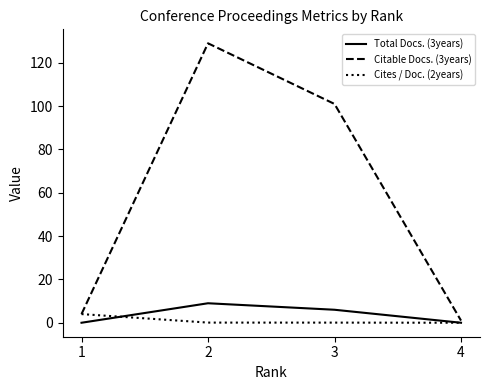

Where does the Citable Docs. (3years) series first go above 101?

2